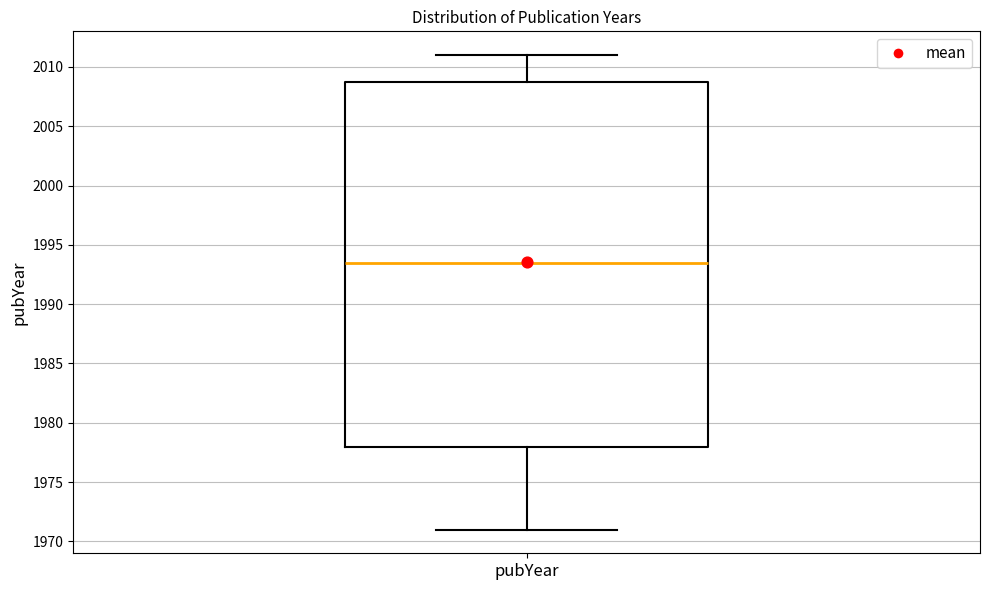

Transcribe this box plot: give where the median line is, the range the box spans, and where the two whiskers end, as read against the y-axis. The values are not printed on the chart, so give them approximately, as read against the axis.

median 1993.5, box 1978.0 to 2009.0, whiskers 1971.0 to 2011.0